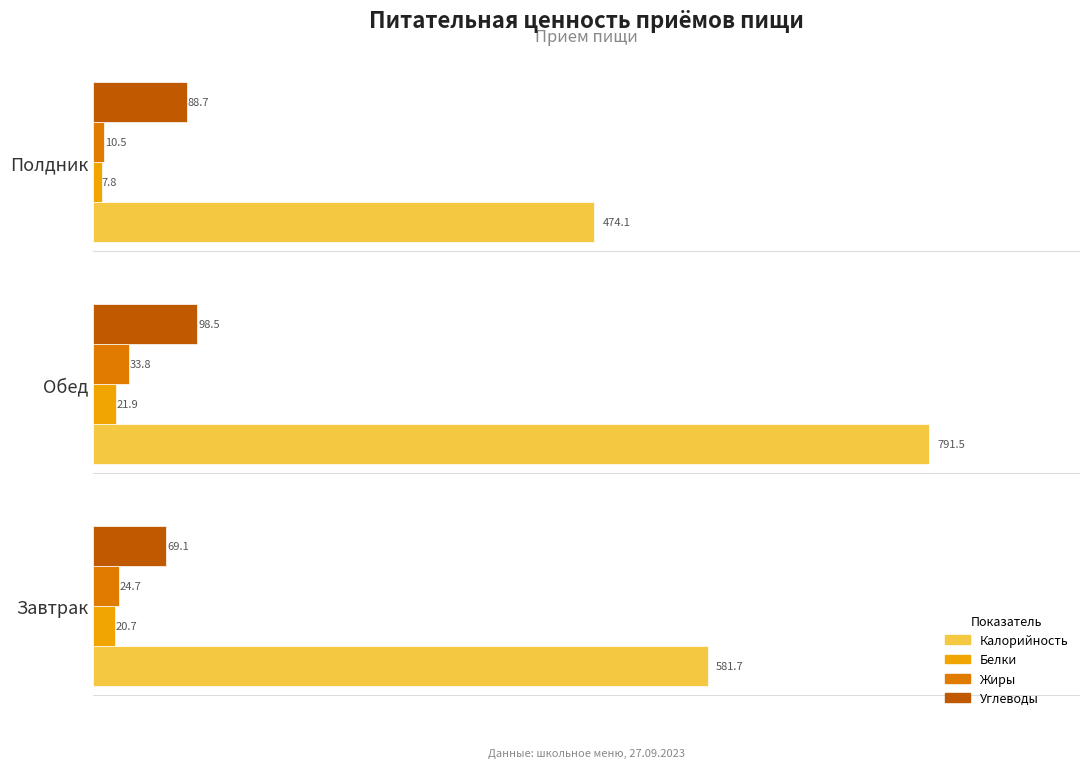

Which series has the widest spread of values?

Калорийность